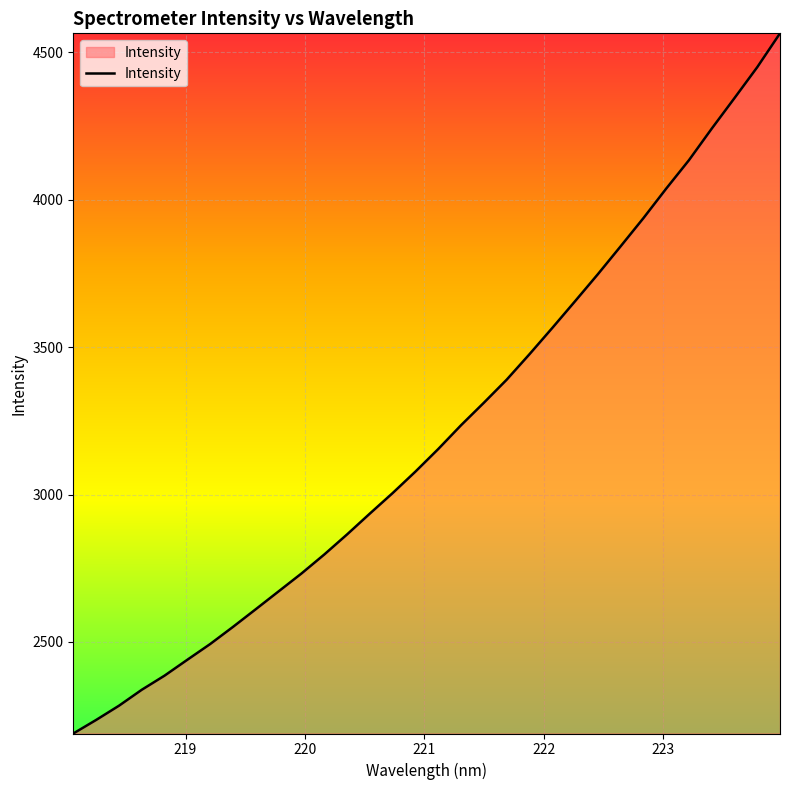

What is the difference between the maximum and minimum values?

2375.1